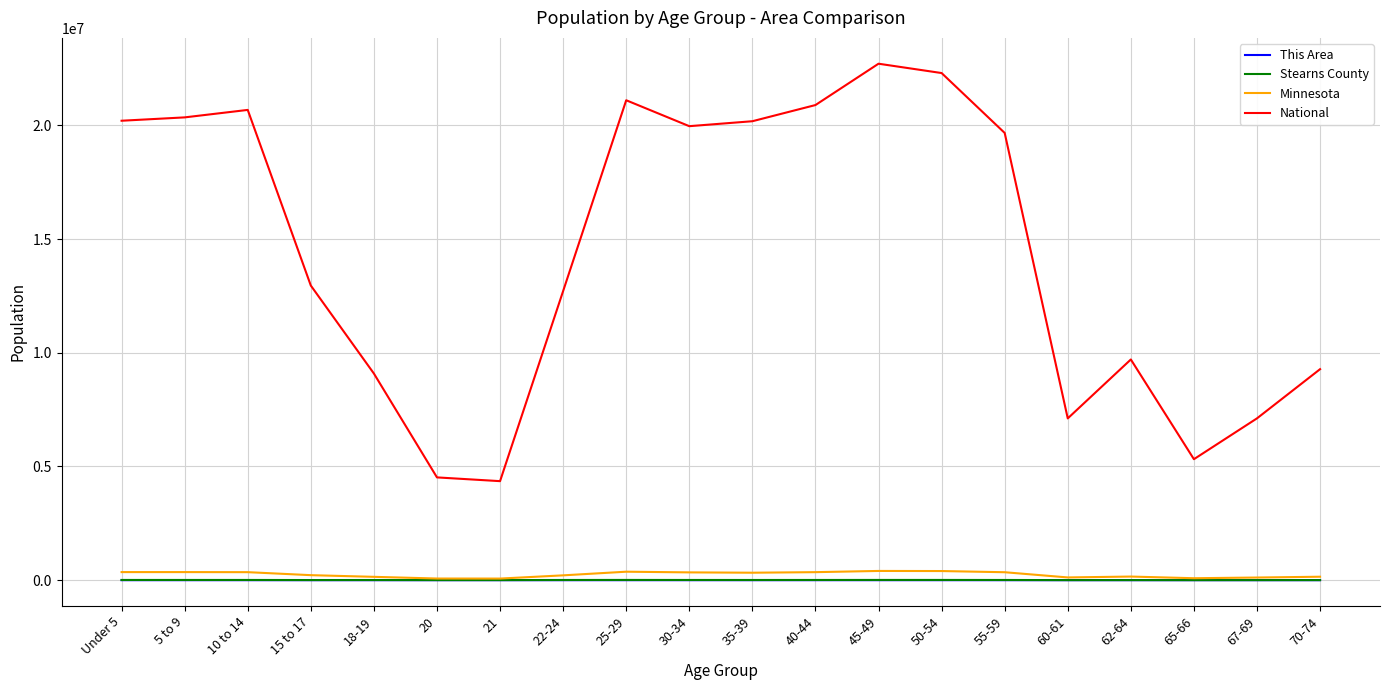

What is the average value of the Minnesota series?

248762